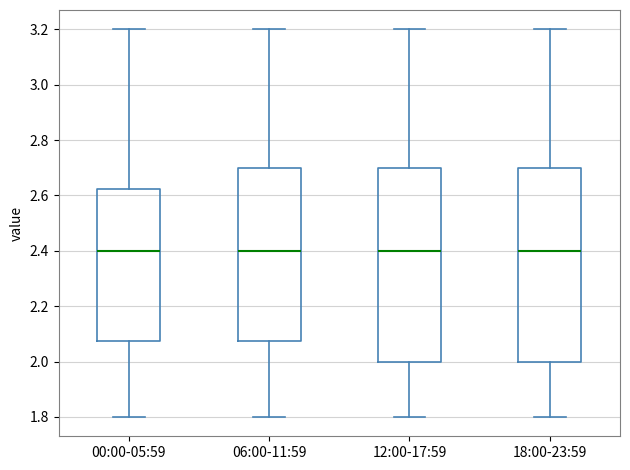

Reading left to right, read every box against the y-axis: the position of its median line, the range the box covers, and the ends of its whiskers. The values are not printed on the chart, so give them approximately, as read against the axis.

00:00-05:59: median 2.40, box 2.08 to 2.62, whiskers 1.80 to 3.20
06:00-11:59: median 2.40, box 2.08 to 2.70, whiskers 1.80 to 3.20
12:00-17:59: median 2.40, box 2.00 to 2.70, whiskers 1.80 to 3.20
18:00-23:59: median 2.40, box 2.00 to 2.70, whiskers 1.80 to 3.20